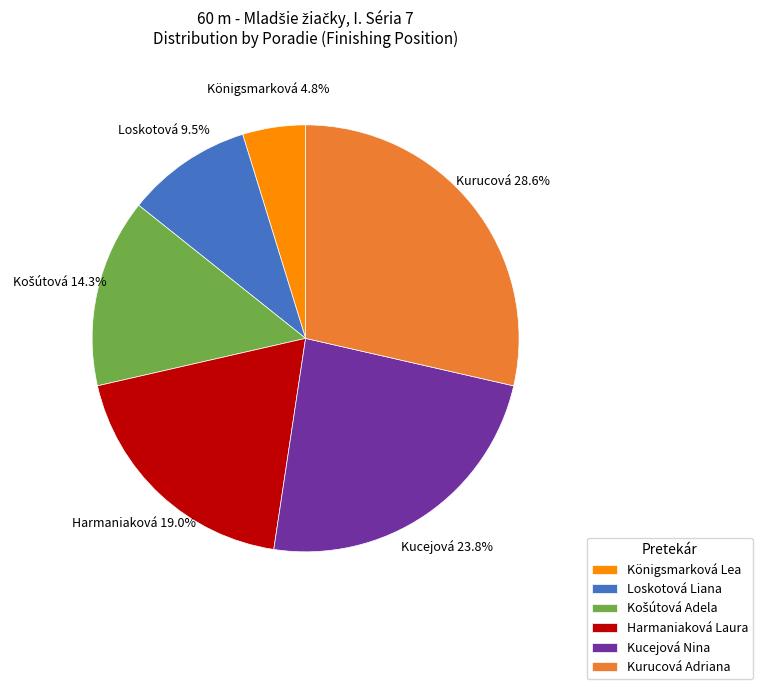

Is there any slice that represents more than half of the pie?

No